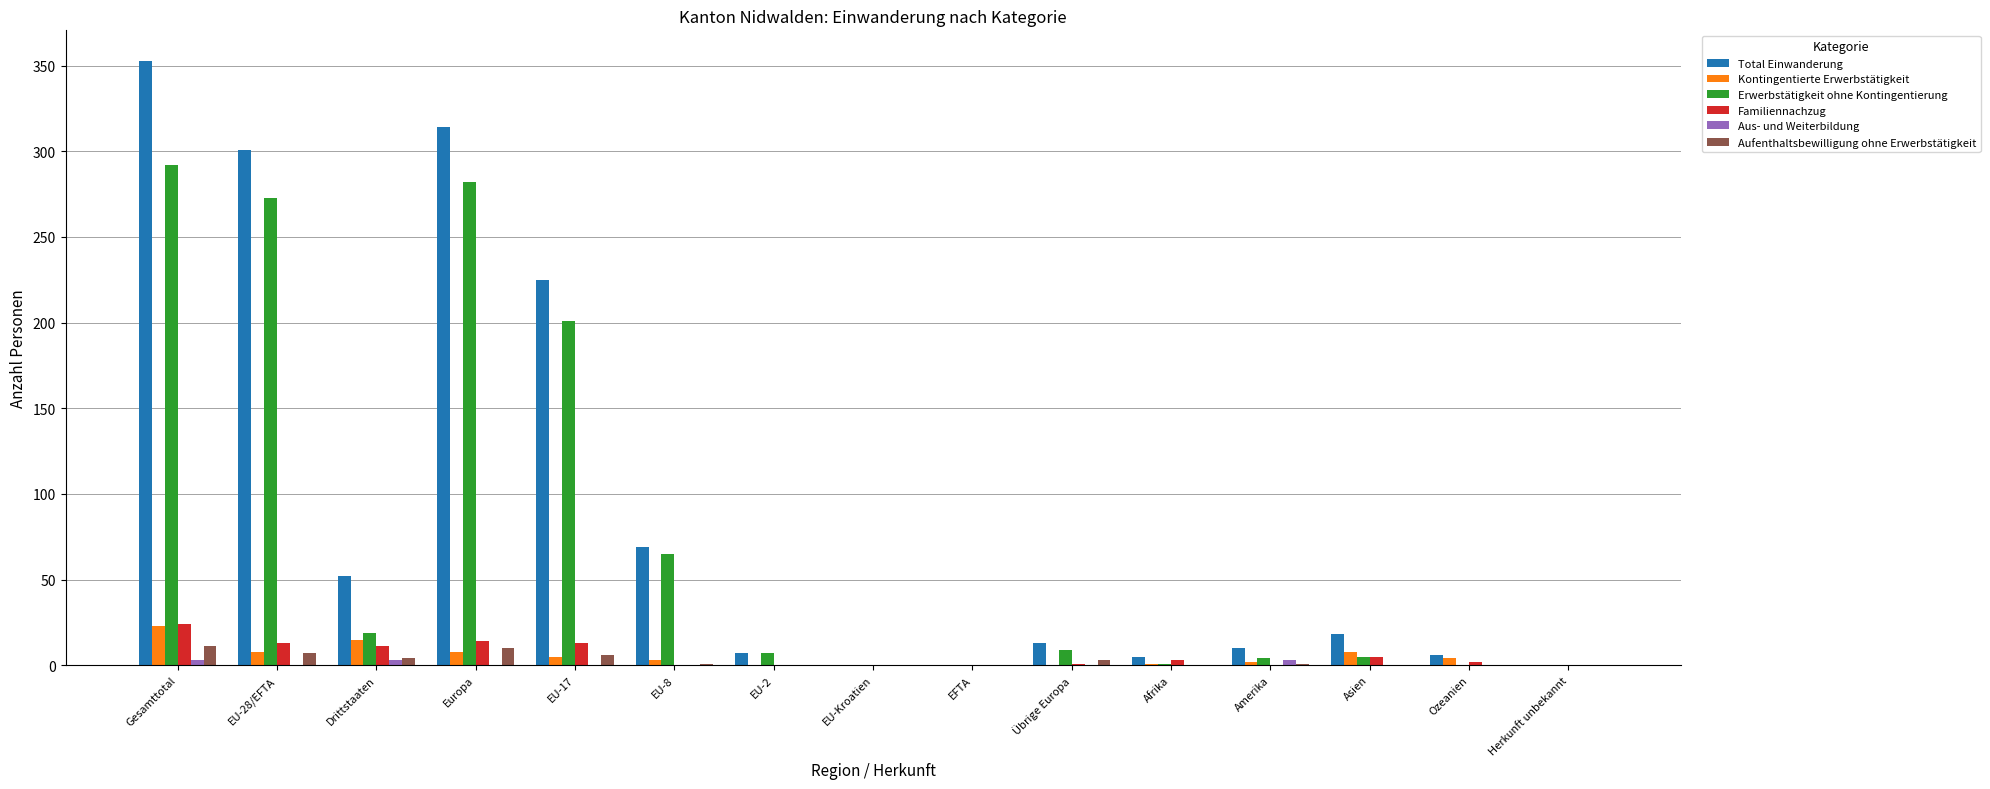

Which series has the largest total across all categories?

Total Einwanderung